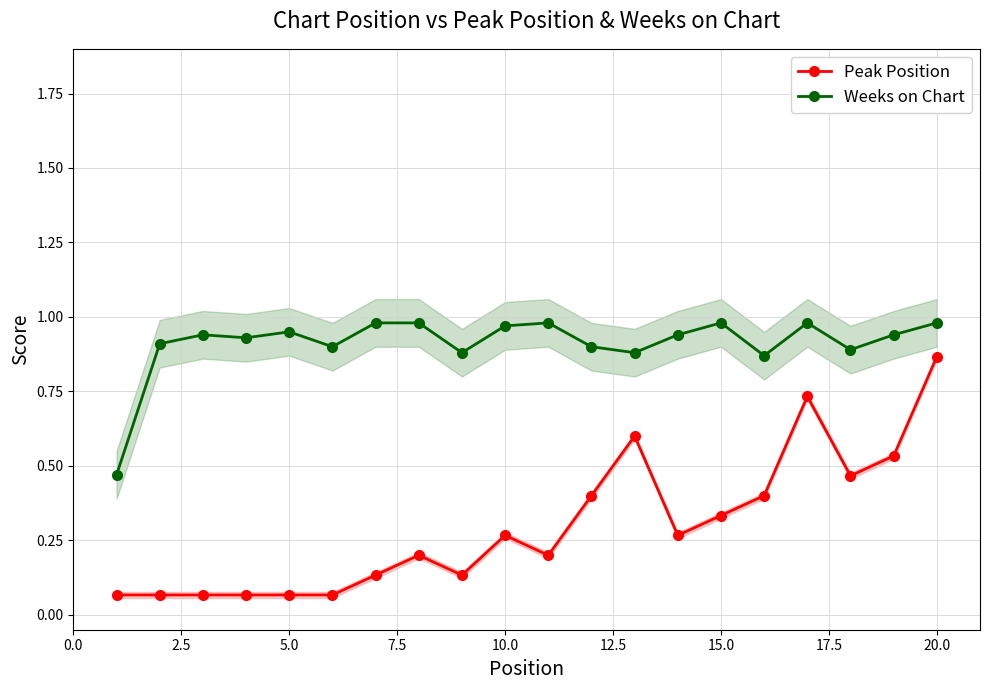

True or false: Peak Position and Weeks on Chart intersect in this chart.

False